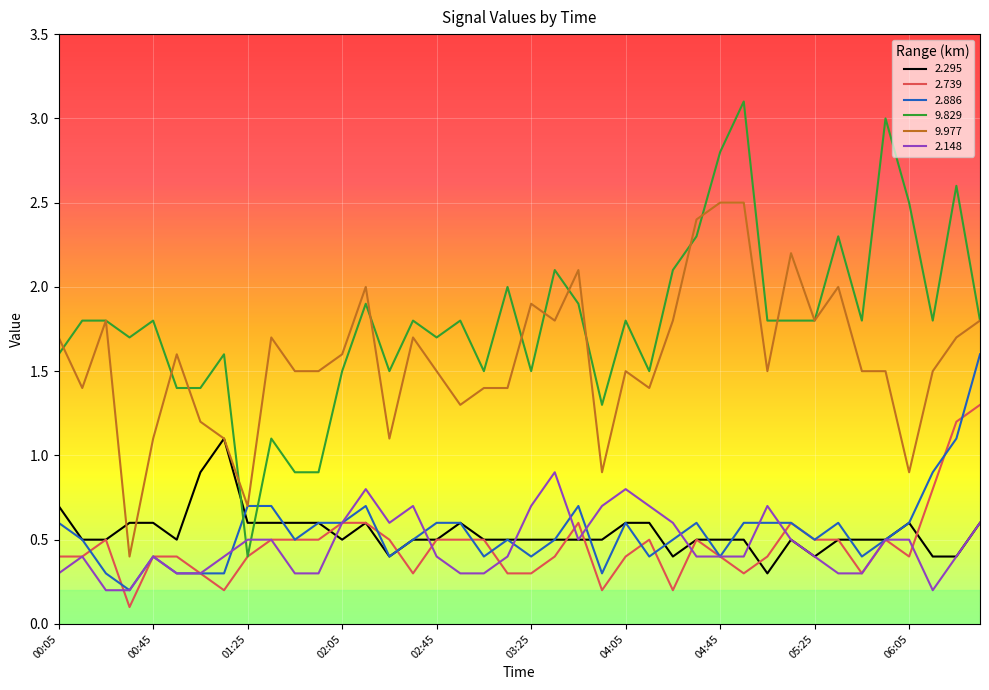

True or false: 2.886 and 9.829 intersect in this chart.

True